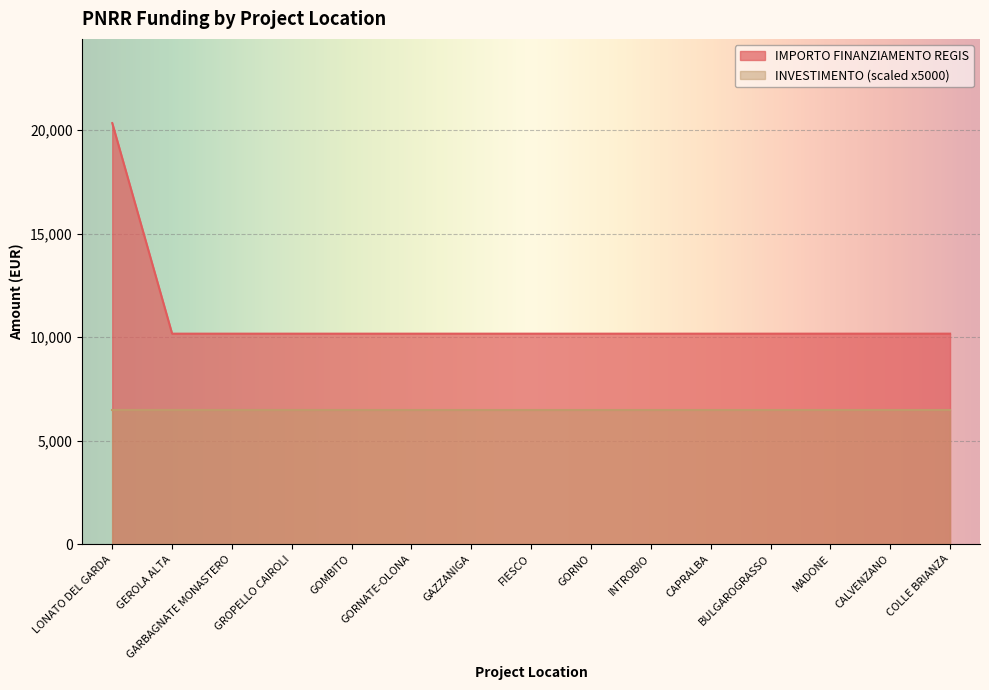

What is the value of the 15th point from the left?

10172